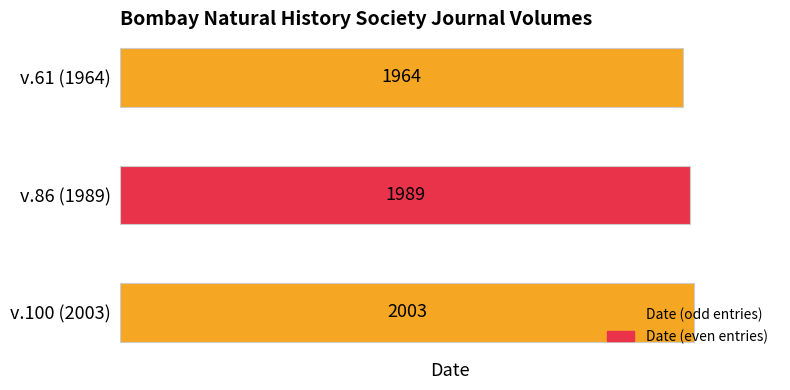

Which has a higher value, v.61 (1964) or v.86 (1989)?

v.86 (1989)